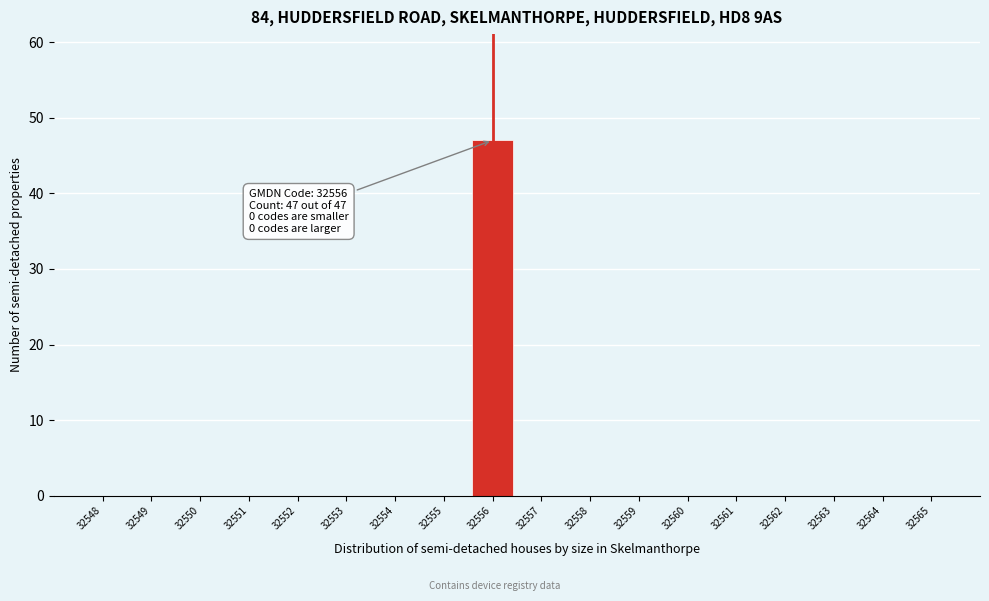

Reading right to left, what are all the values shown in this chart?

32565=0	32564=0	32563=0	32562=0	32561=0	32560=0	32559=0	32558=0	32557=0	32556=47	32555=0	32554=0	32553=0	32552=0	32551=0	32550=0	32549=0	32548=0